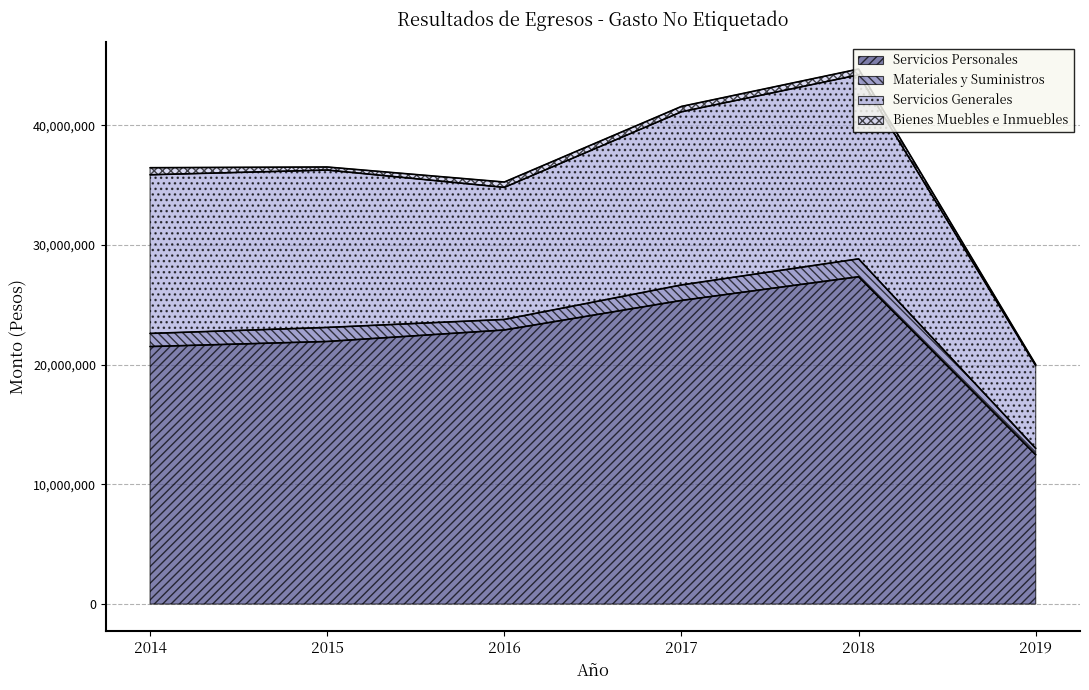

In Servicios Generales, how many points are higher than both neighbors (excluding endpoints)?

1